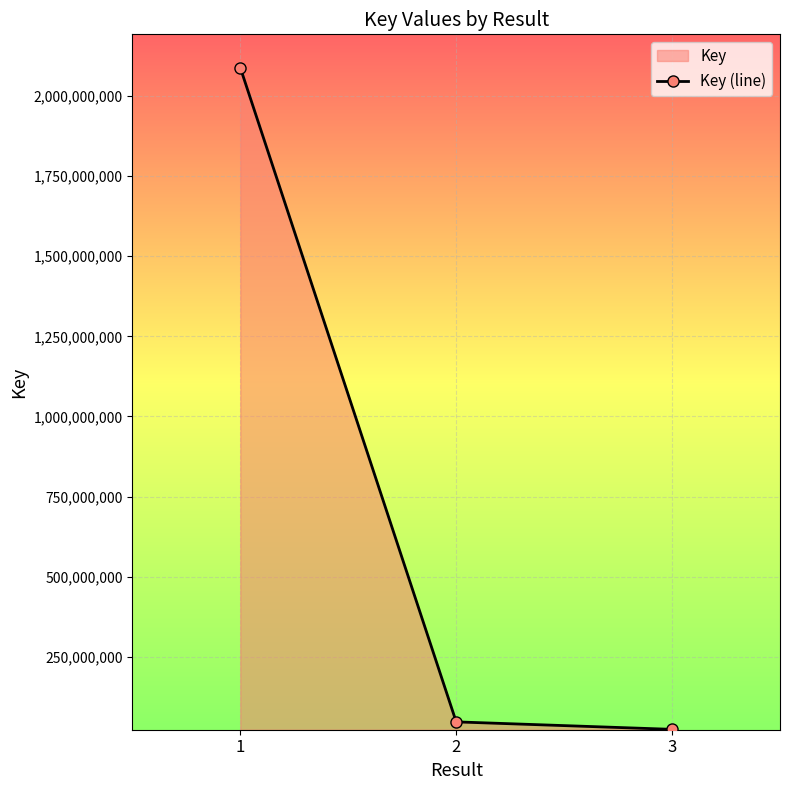

Count the number of data series in this chart.

1